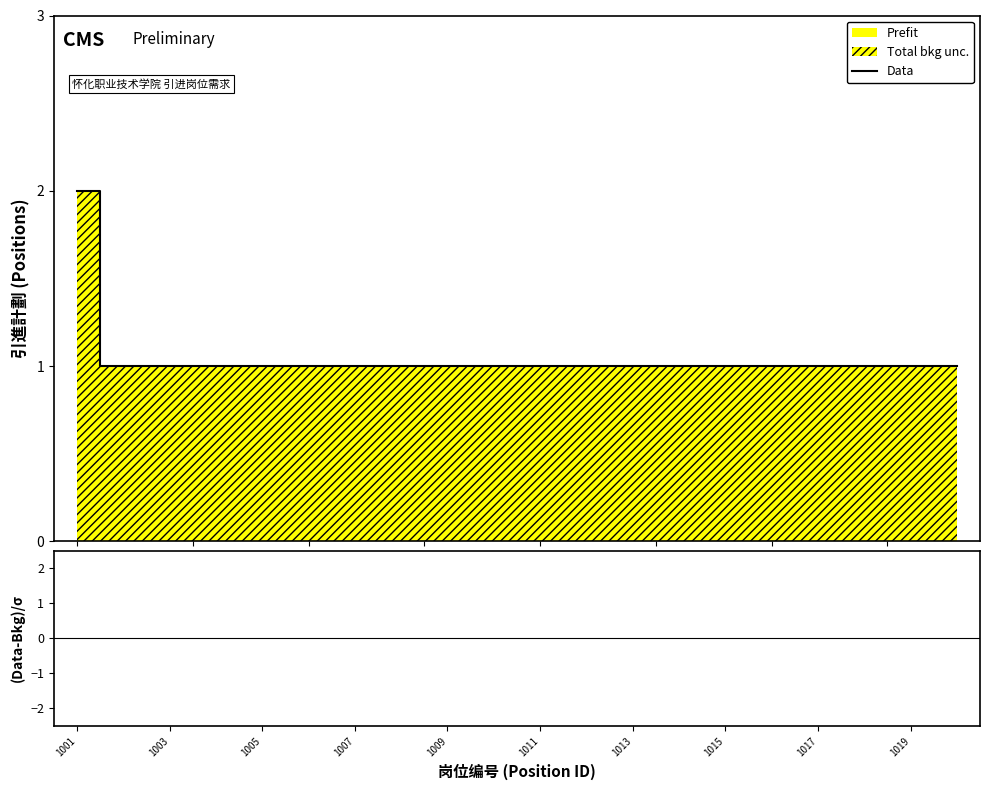

Which has a higher value, 15 or 16?

15